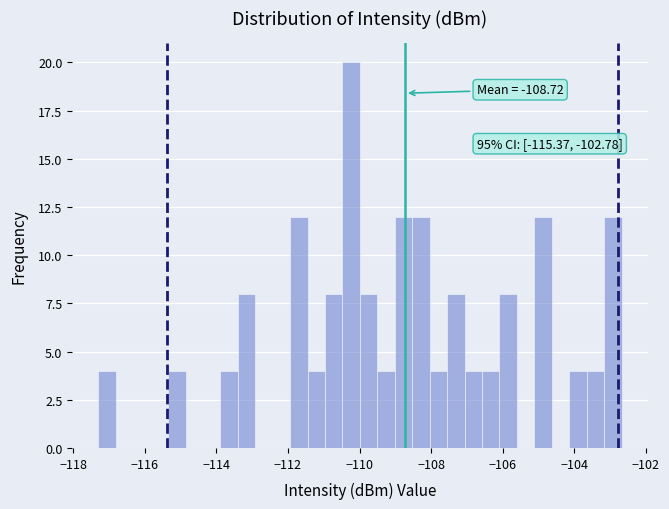

Around what value on the x-axis is the tallest bar? Give the approximate position of its centre, as read against the axis.

-110.2